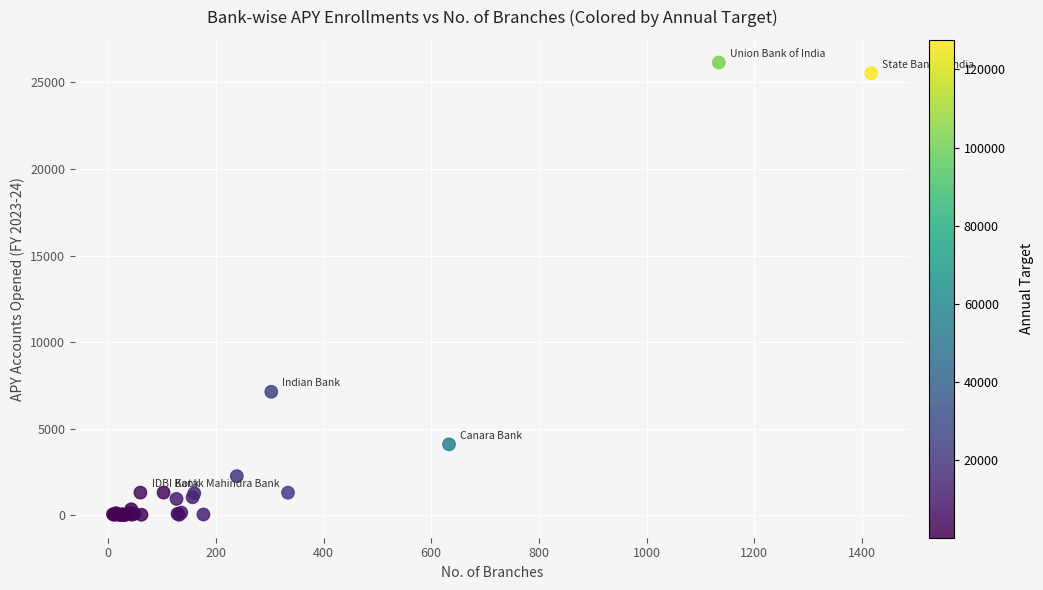

What Y value in the scatter plot is closest to 13077?

7127